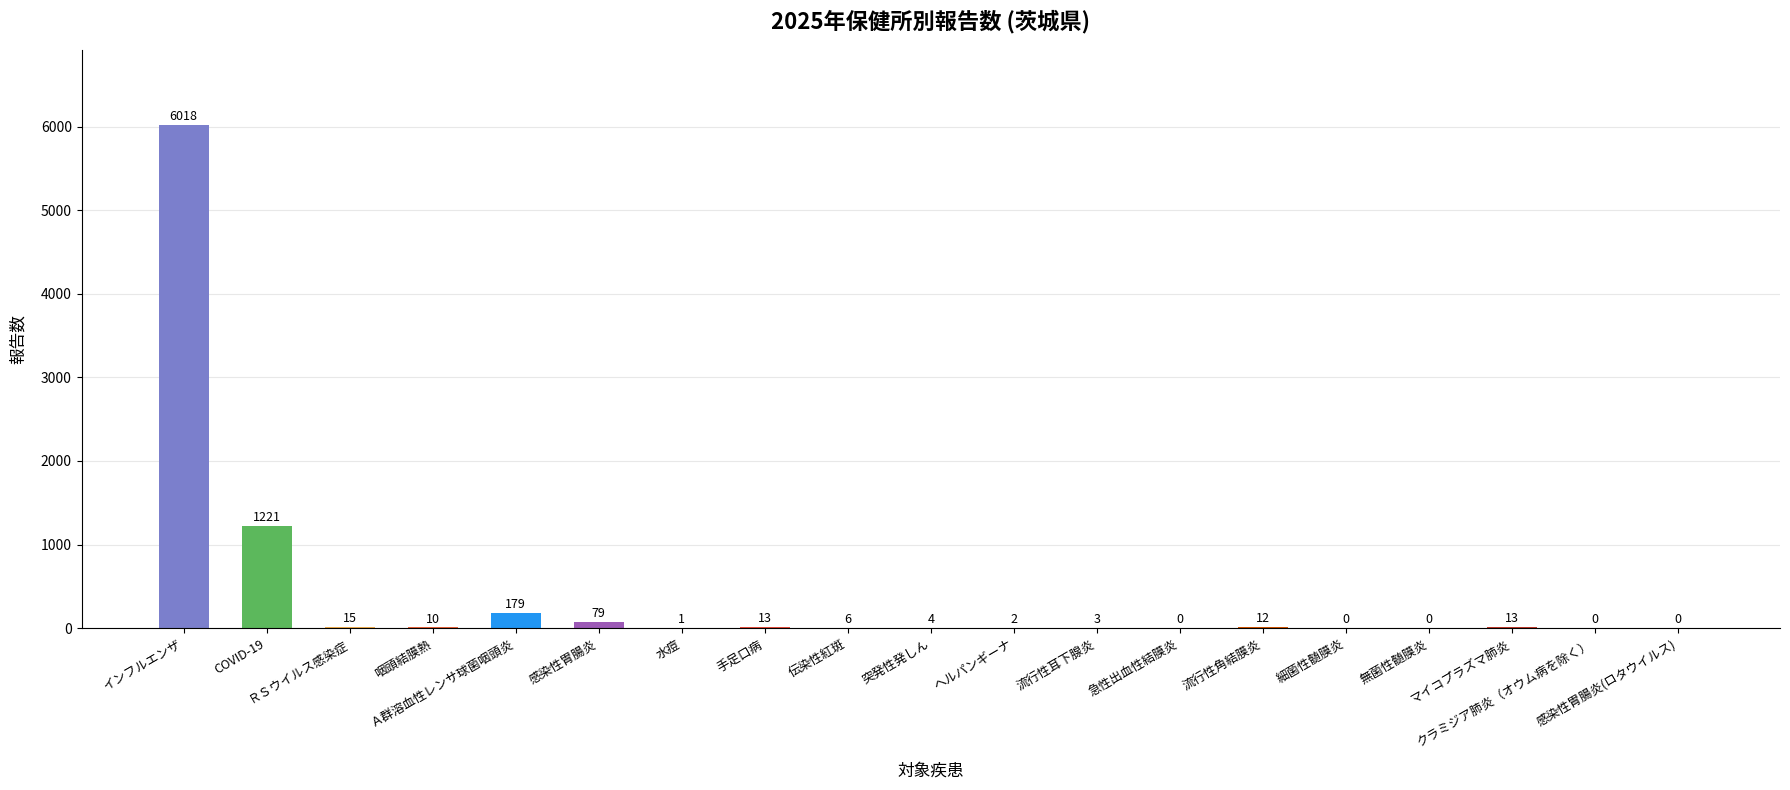

What is the difference between the values at 咽頭結膜熱 and マイコプラズマ肺炎?

3